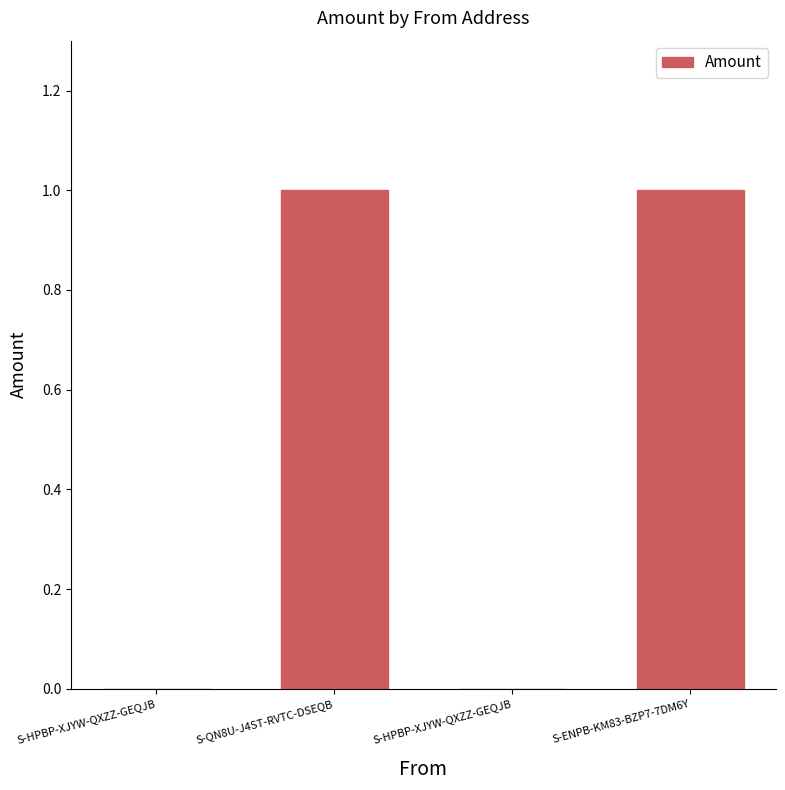

Rank the categories by value from lowest to highest.

S-HPBP-XJYW-QXZZ-GEQJB, S-HPBP-XJYW-QXZZ-GEQJB, S-QN8U-J4ST-RVTC-DSEQB, S-ENPB-KM83-BZP7-7DM6Y